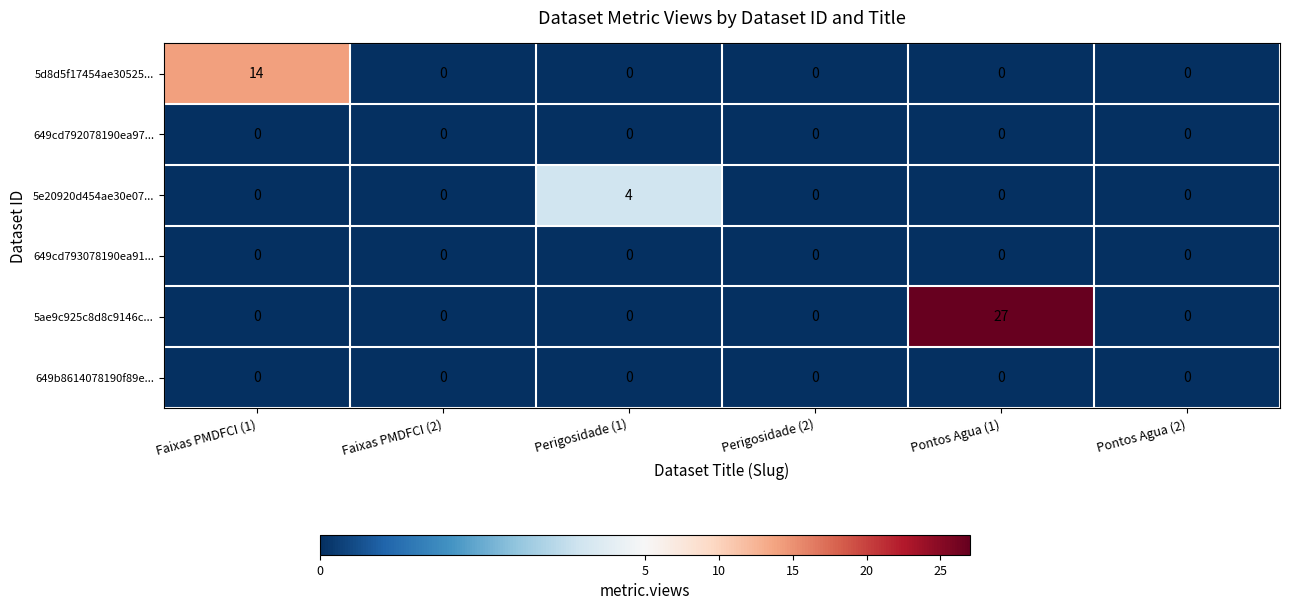

How many distinct data groups are displayed?

6